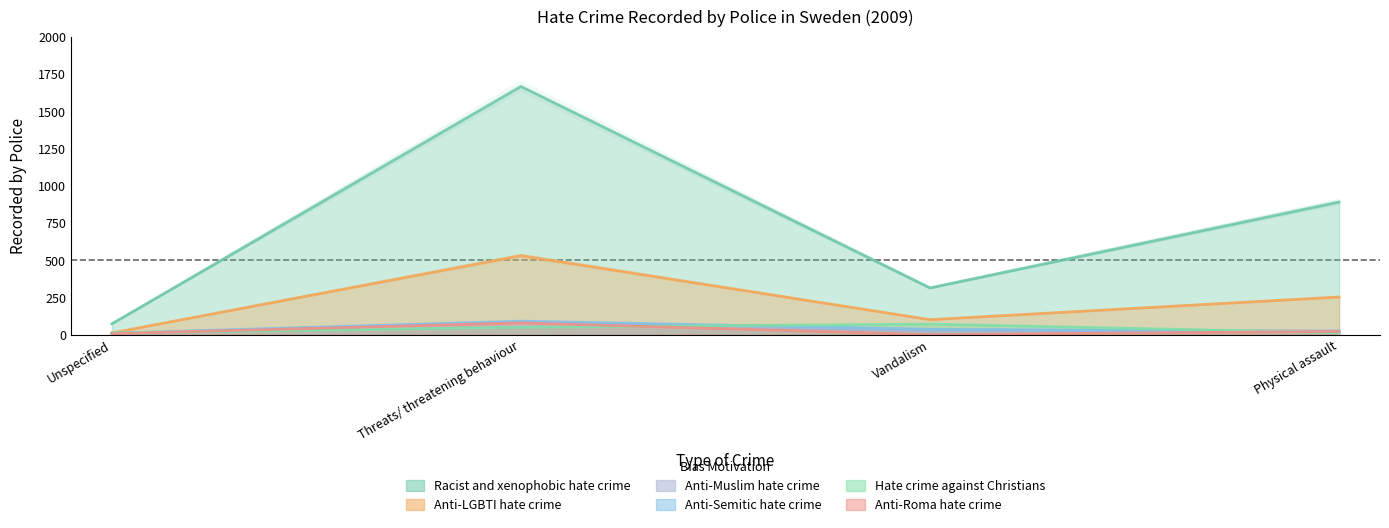

True or false: Anti-LGBTI hate crime and Anti-Roma hate crime intersect in this chart.

False